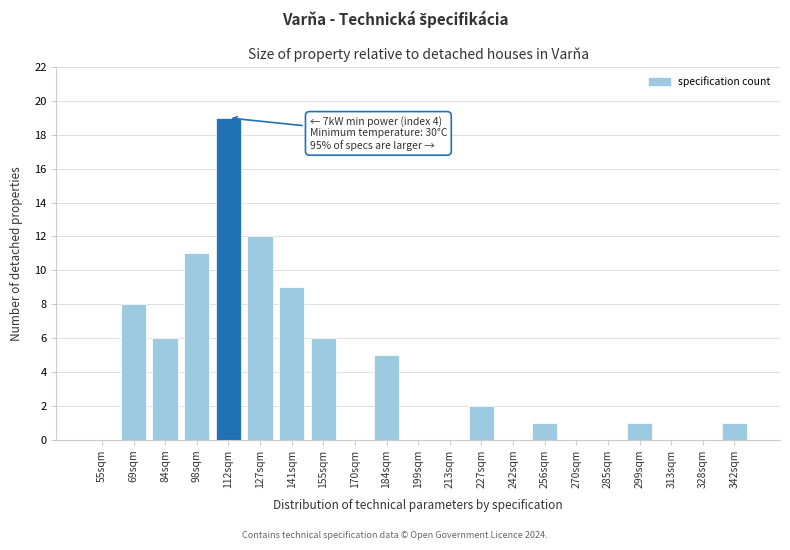

Reading left to right, what are all the values shown in this chart?

55sqm=0	69sqm=8	84sqm=6	98sqm=11	112sqm=19	127sqm=12	141sqm=9	155sqm=6	170sqm=0	184sqm=5	199sqm=0	213sqm=0	227sqm=2	242sqm=0	256sqm=1	270sqm=0	285sqm=0	299sqm=1	313sqm=0	328sqm=0	342sqm=1